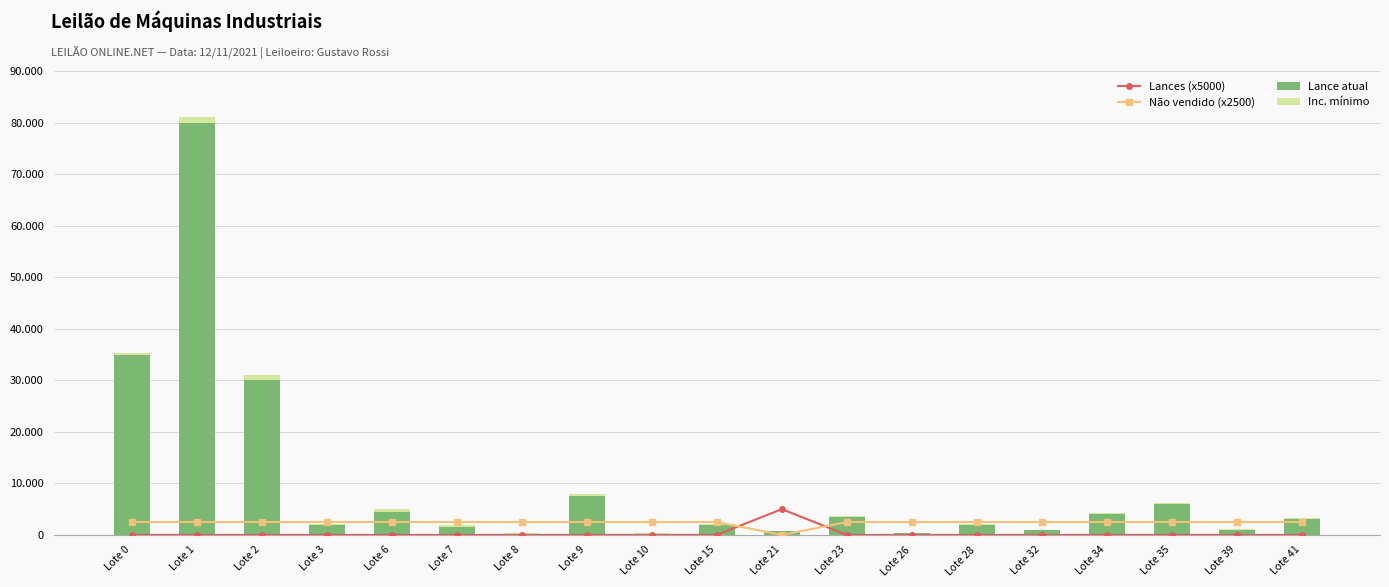

At which label is Não vendido (x2500) closest to 1250?

Lote 0